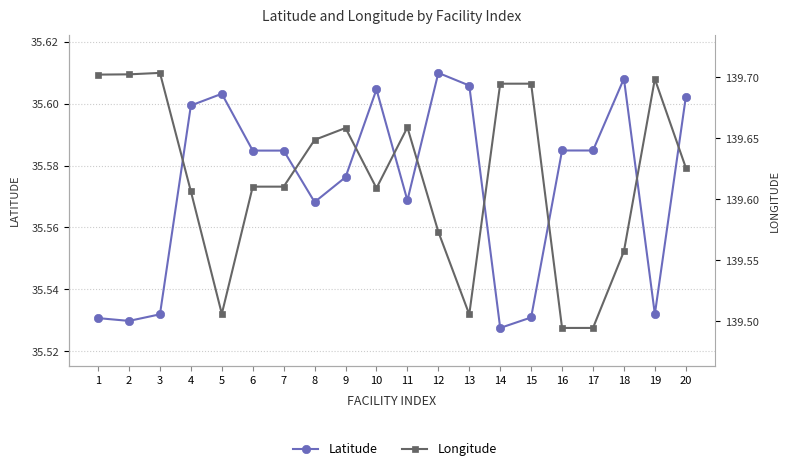

True or false: Latitude and Longitude intersect in this chart.

False